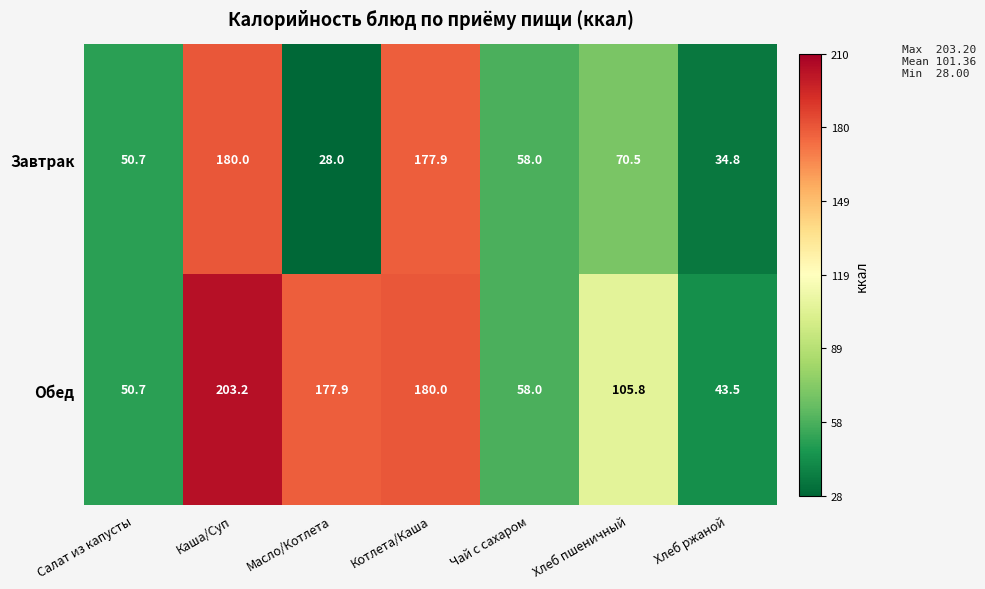

Rank the series by their maximum value, from highest to lowest.

Обед, Завтрак